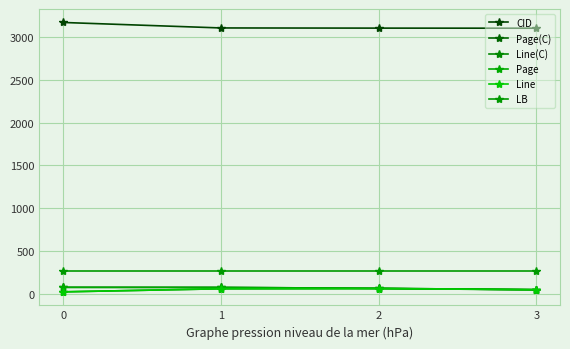

Where is Page nearest to the value 62?

2